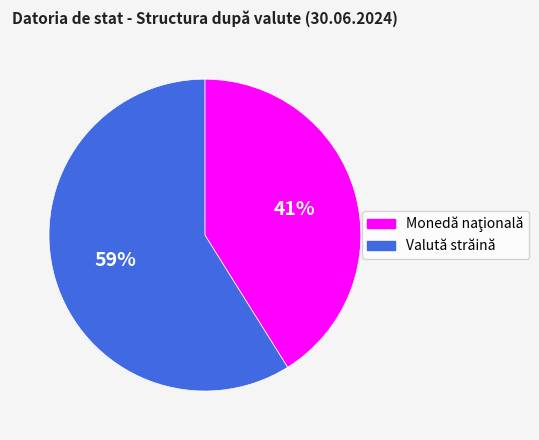

Is there a majority slice in this chart?

Yes